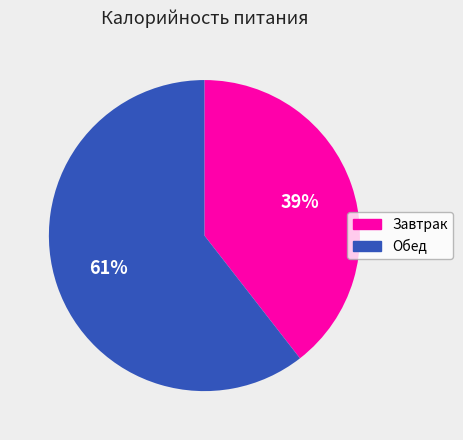

To the nearest percent, what percentage of the pie is Обед?

61%